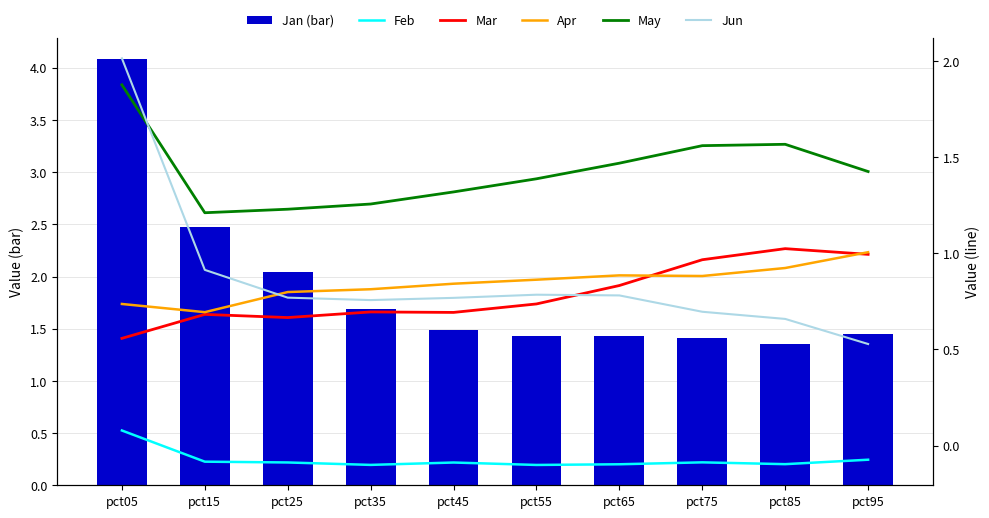

Which series has the largest range (max minus min)?

Jan